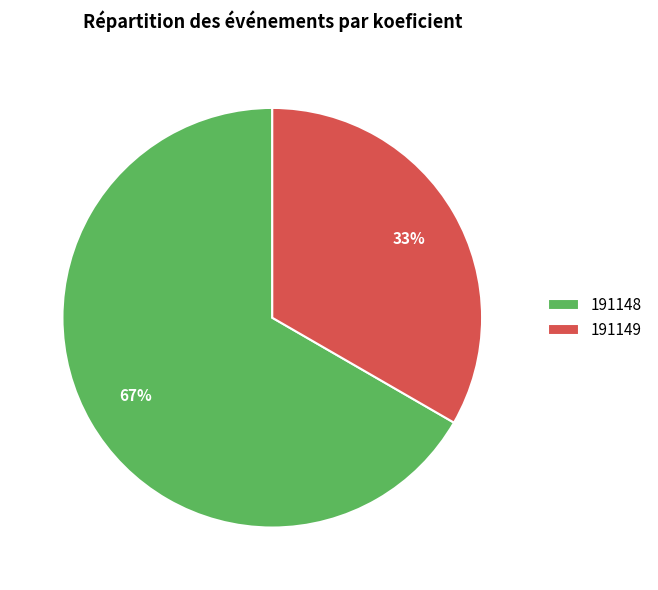

Approximately how many times larger is the value at 191149 compared to 191148?

0.5